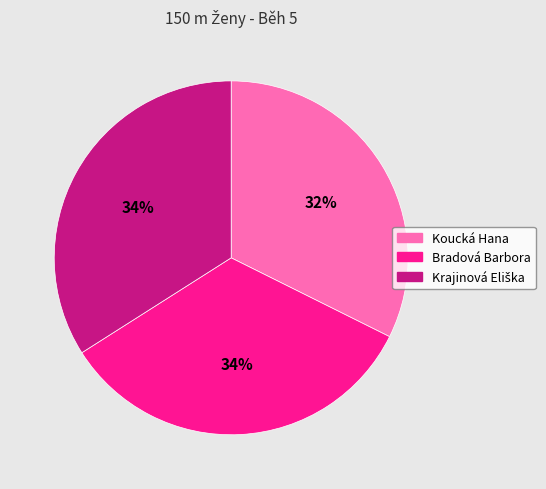

Is there any slice that represents more than half of the pie?

No